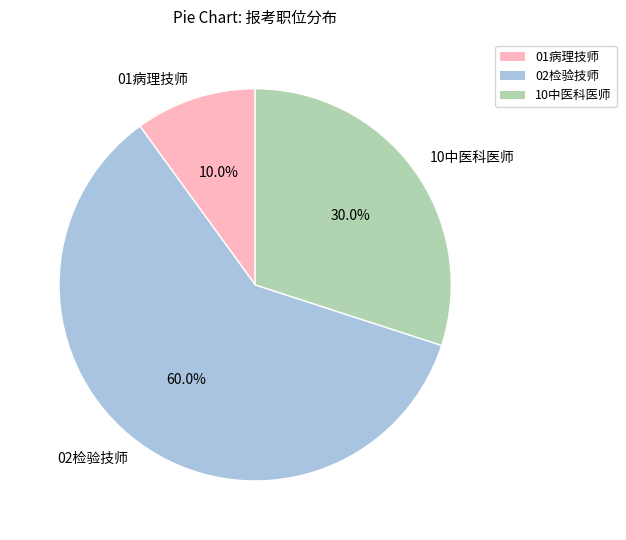

Does 10中医科医师 represent more than half of the total?

No